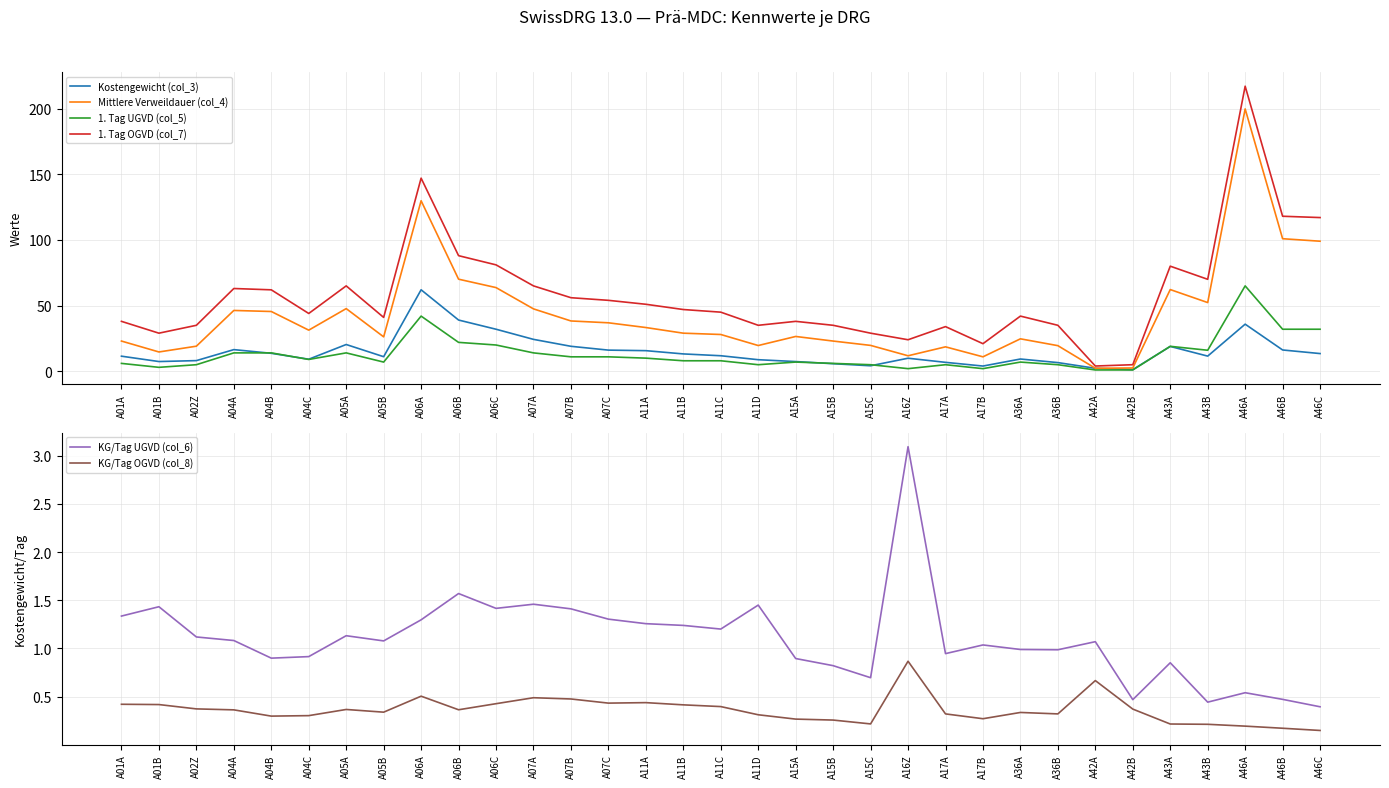

The value of Mittlere Verweildauer (col_4) at A04B is 45.5. True or false?

True